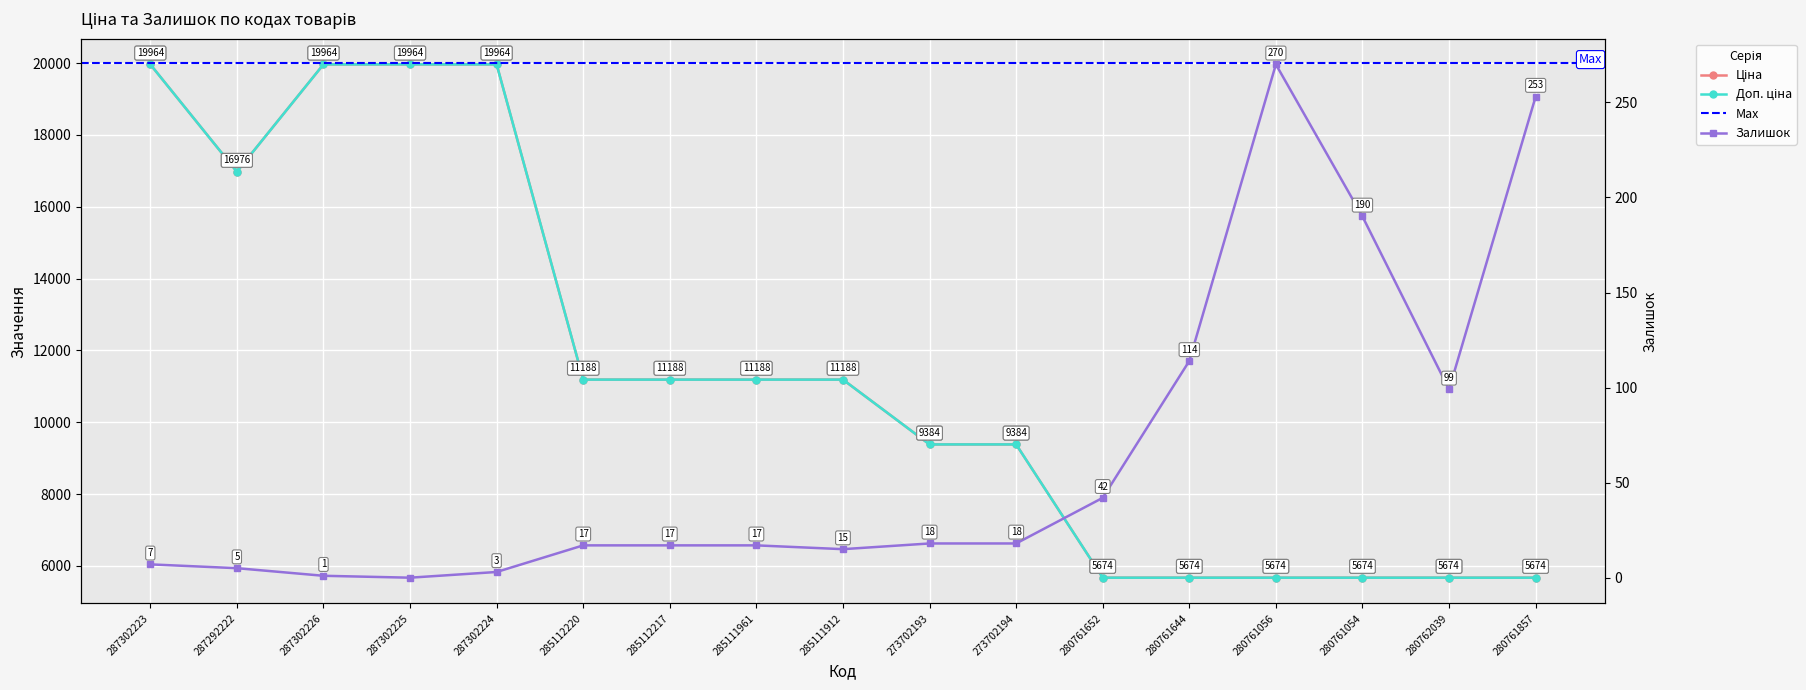

True or false: Ціна and Залишок cross at least once.

False